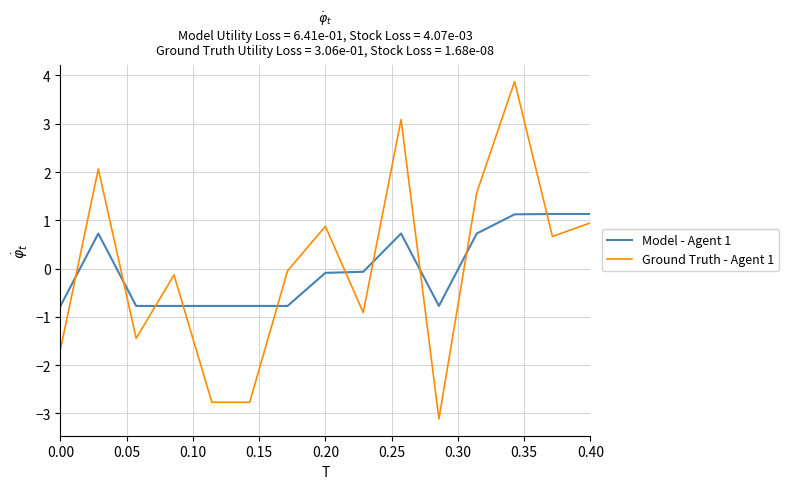

What is the minimum value for Model - Agent 1?

-0.8